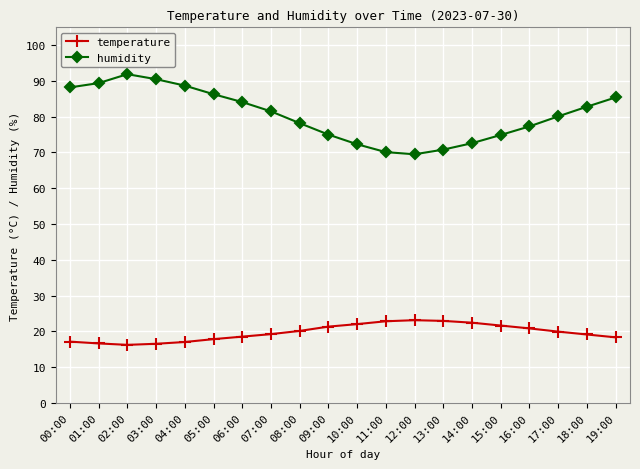

What is the label of the 11th point from the right?

09:00